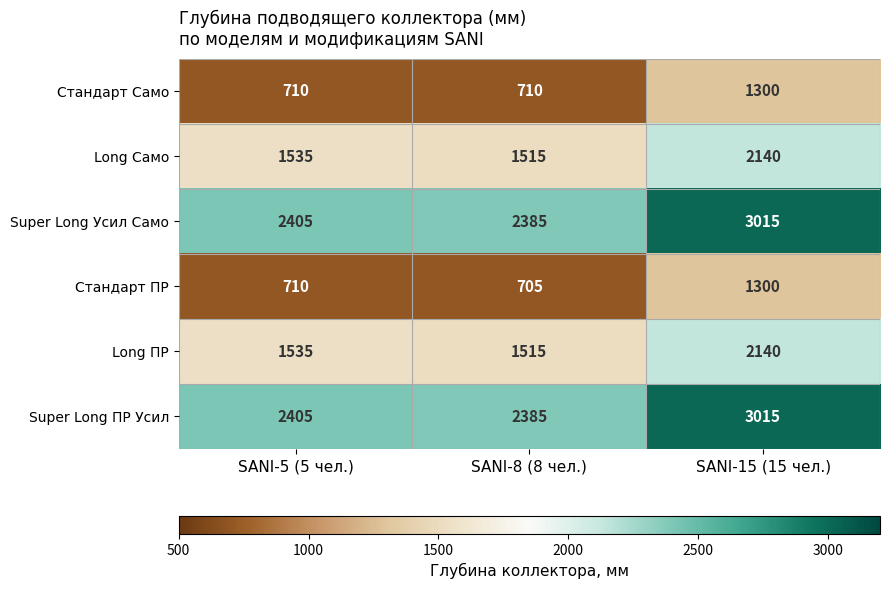

True or false: Стандарт Само has a value of 185 at SANI-8 (8 чел.).

False